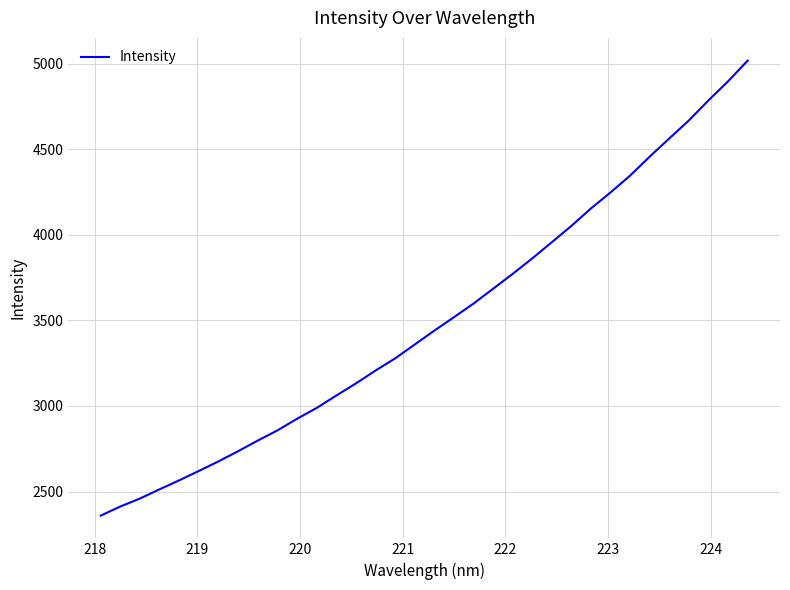

What is the smallest value displayed?

2359.6